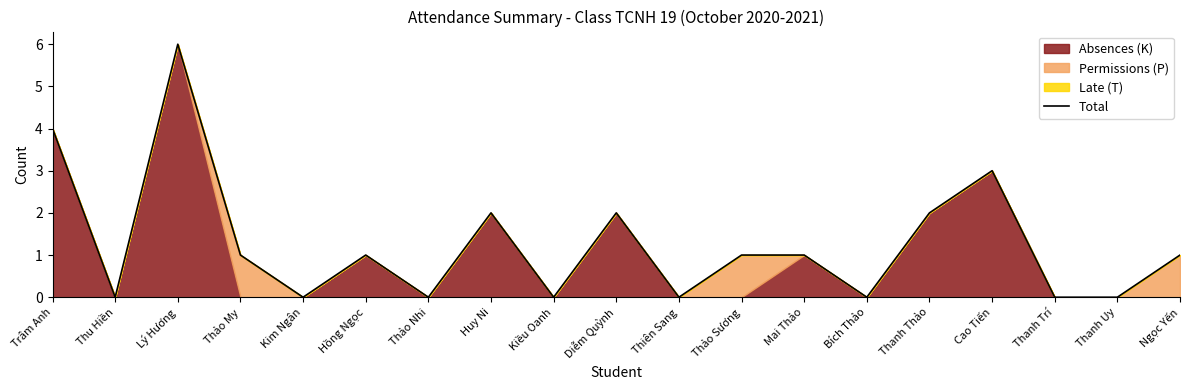

How many data points does each series have?

19